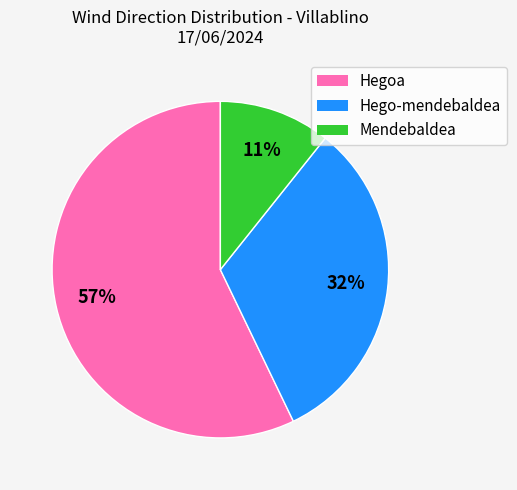

Which slice represents more than half of the pie?

Hegoa